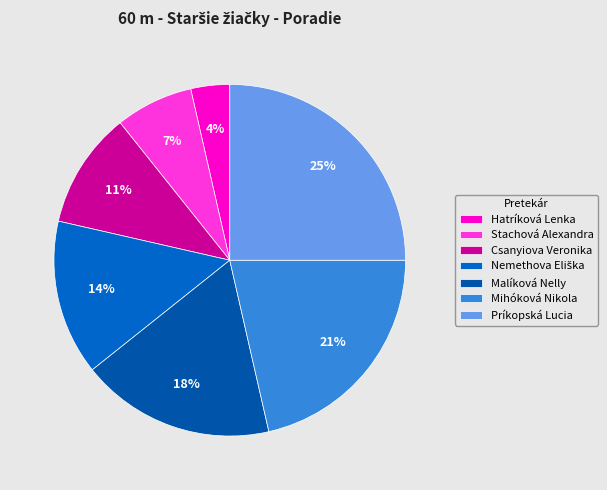

Is there any slice that represents more than half of the pie?

No